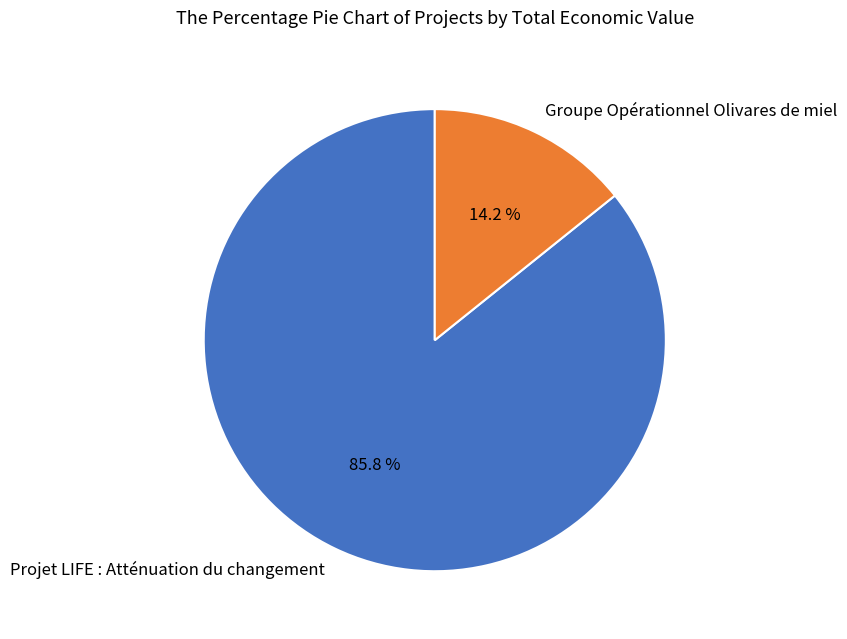

What percentage do Projet LIFE : Atténuation du changement and Groupe Opérationnel Olivares de miel together represent?

100.0%